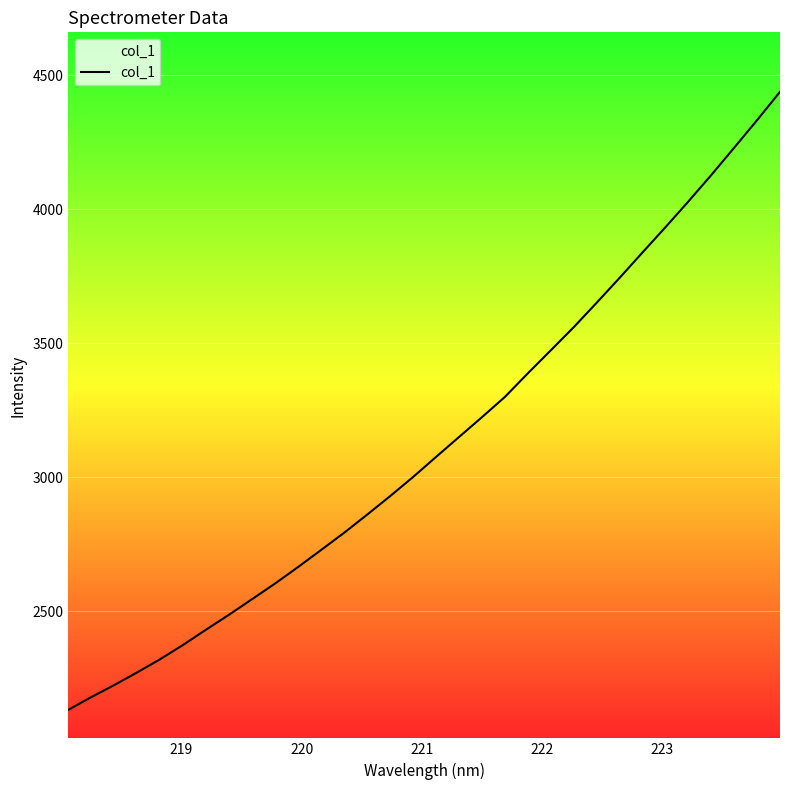

What is the difference between the maximum and minimum values?

2304.9